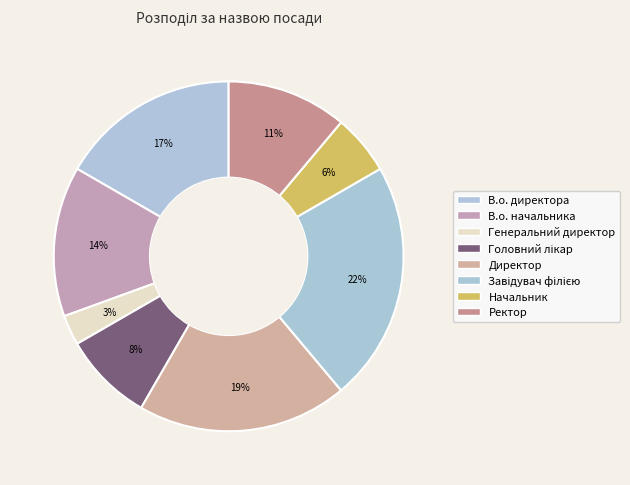

The Завідувач філією slice represents 22% of the pie. True or false?

True